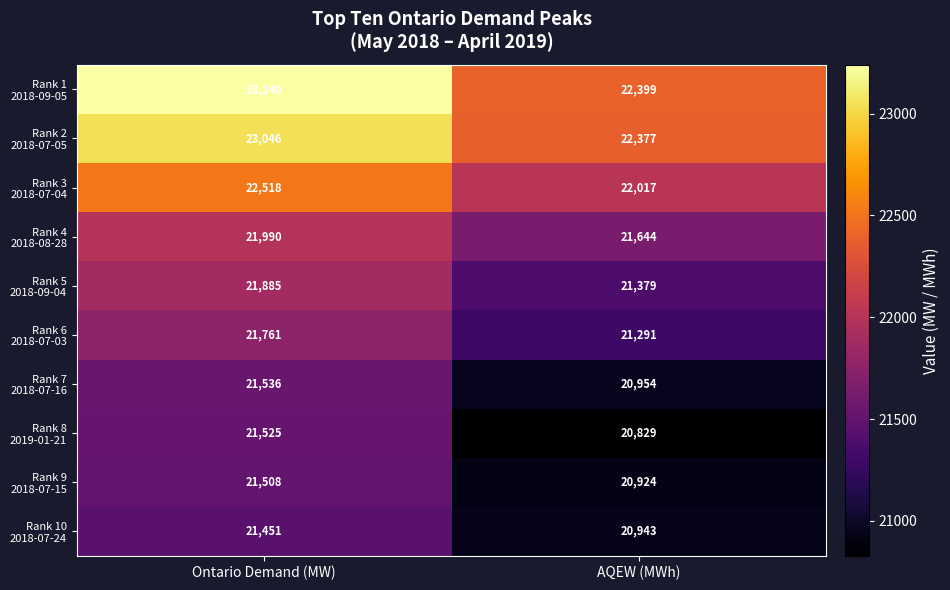

What is the spread (max minus min) of values at AQEW (MWh)?

1570